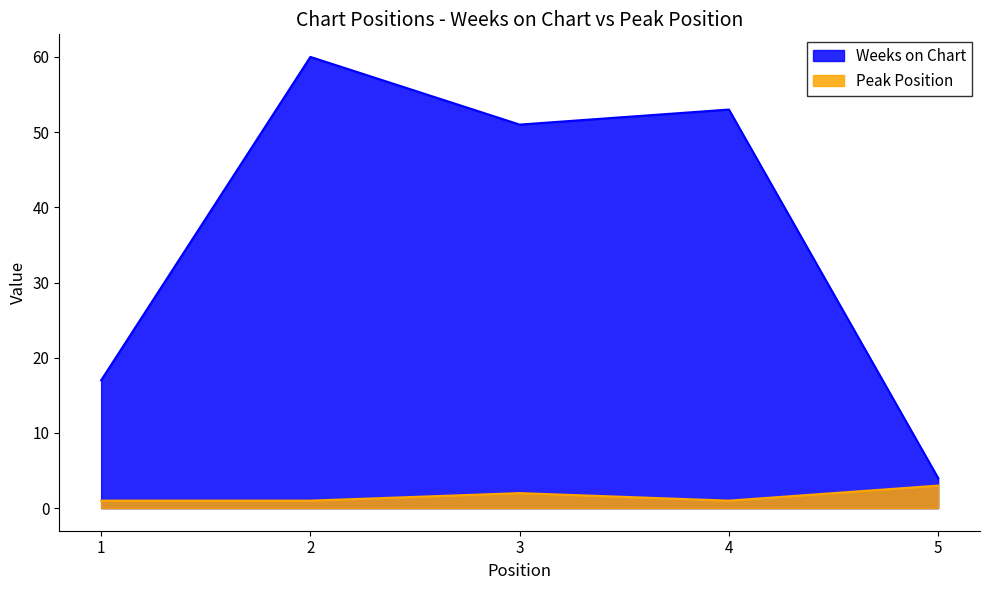

Which series has the largest range (max minus min)?

Weeks on Chart